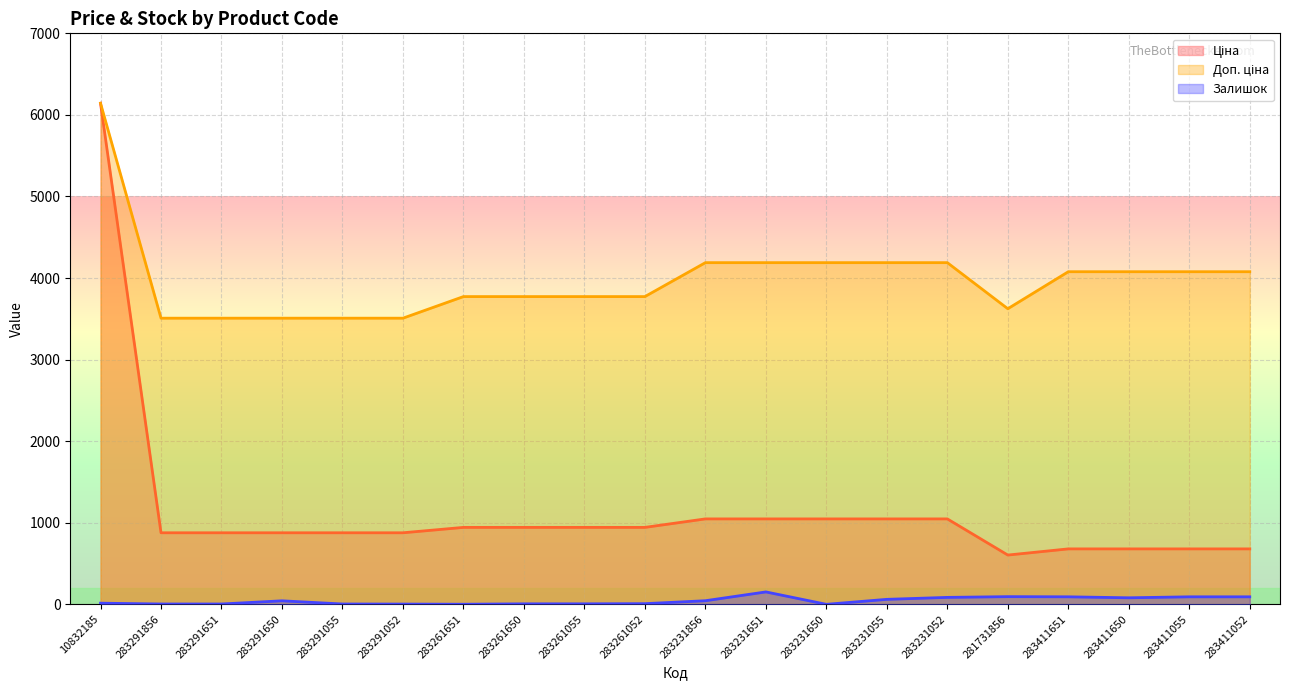

True or false: Ціна has a value of 877.0 at 283291650.

True